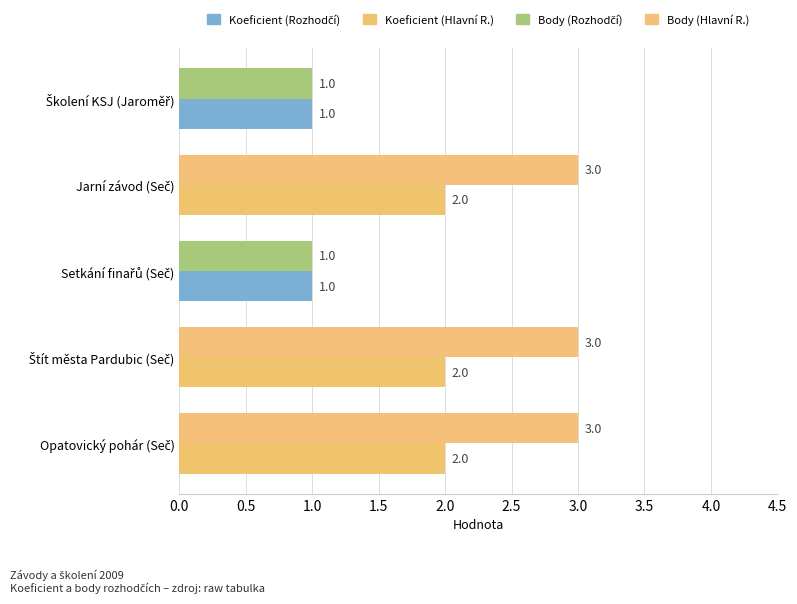

What is the maximum value shown in the chart?

3